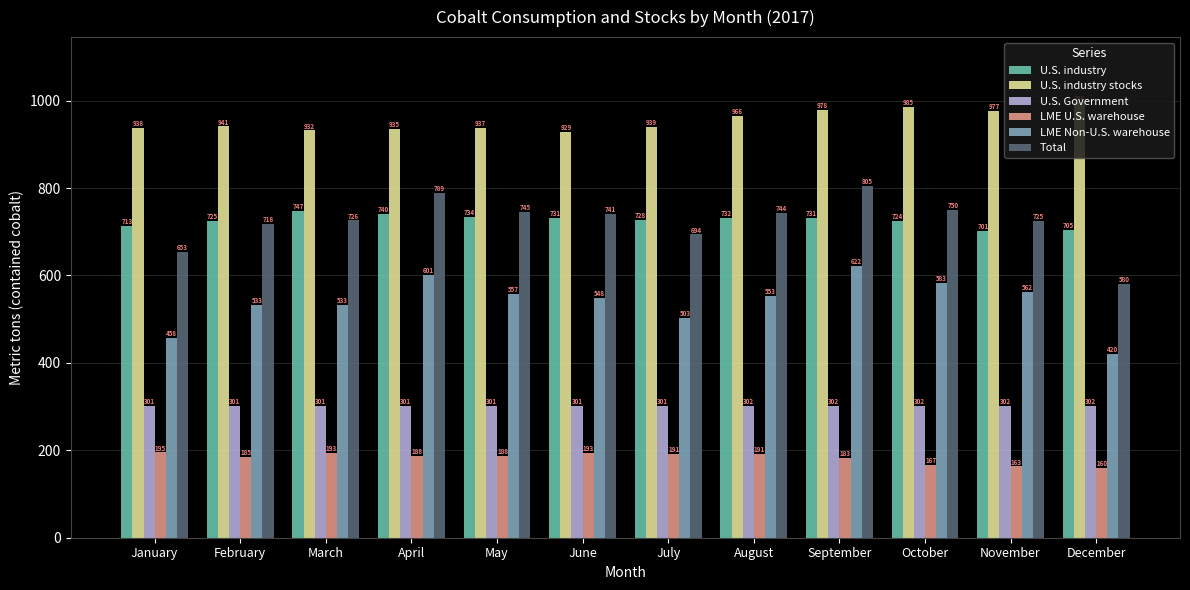

Read the U.S. industry value at January, to the nearest 10.

710